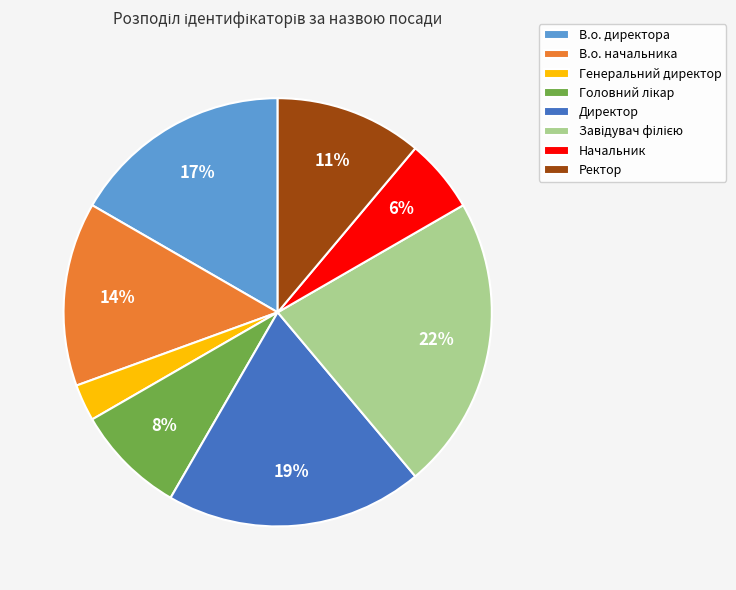

What percentage is the Директор slice, to the nearest percent?

19%